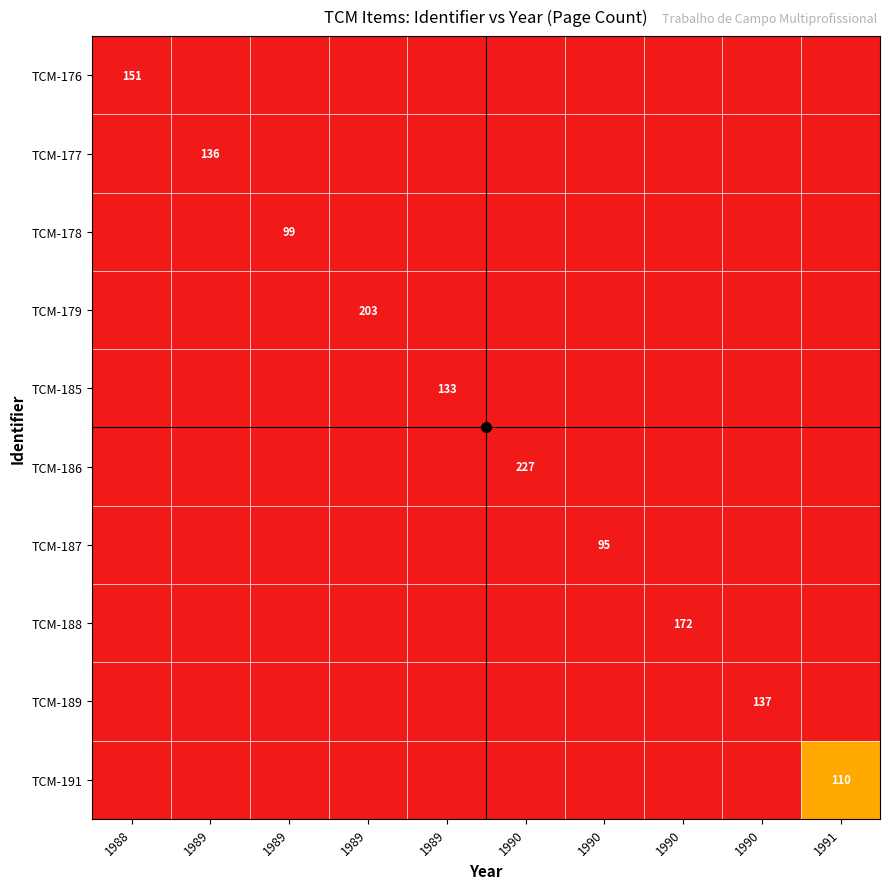

Count the number of data series in this chart.

10